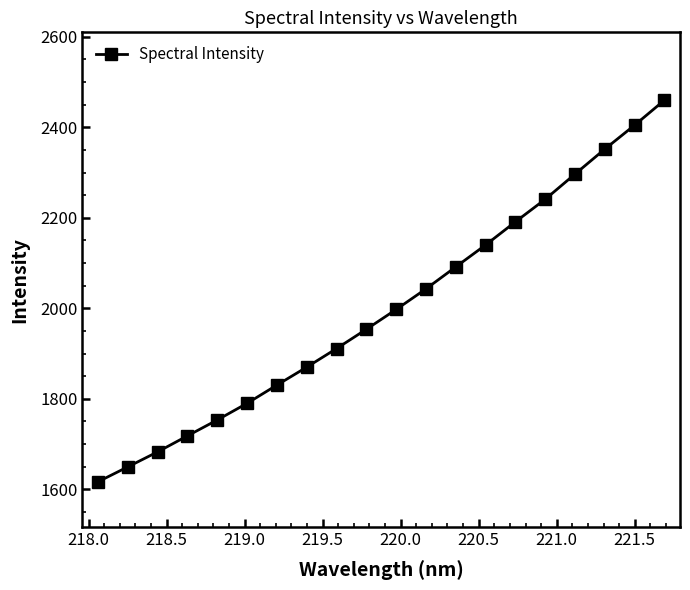

What is the value of the 11th point from the left?

1997.5